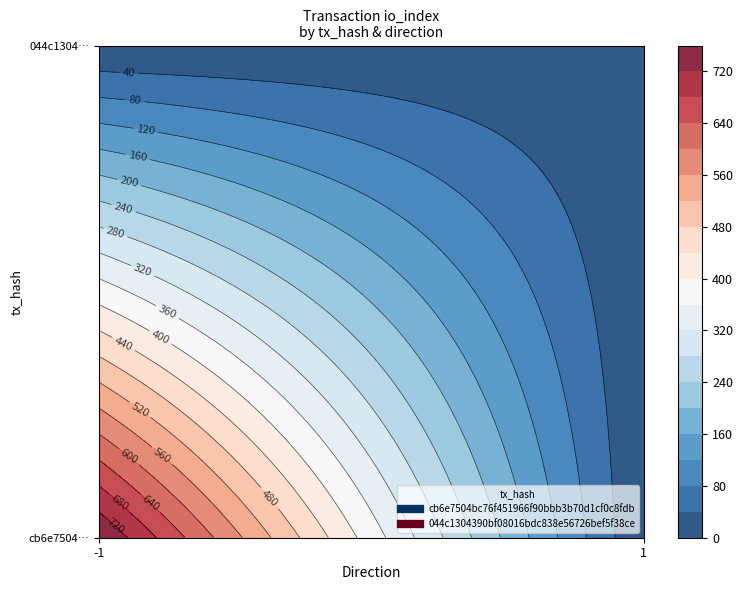

What is the minimum value for 044c1304390bf08016bdc838e56726bef5f38ce?

1